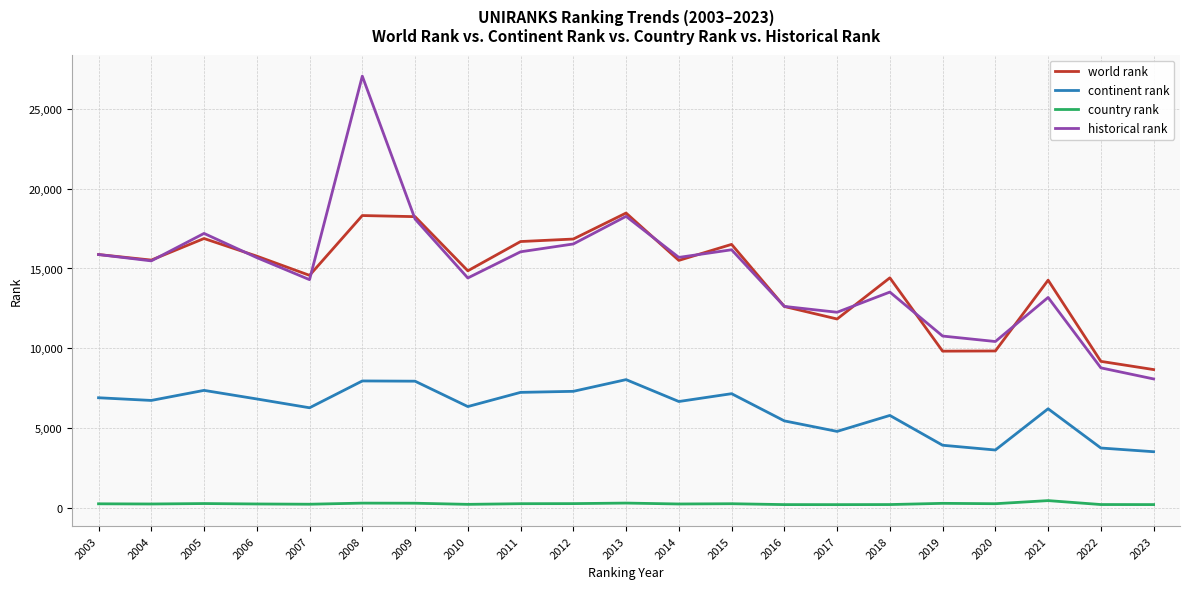

Rank the series by their maximum value, from lowest to highest.

country rank, continent rank, world rank, historical rank